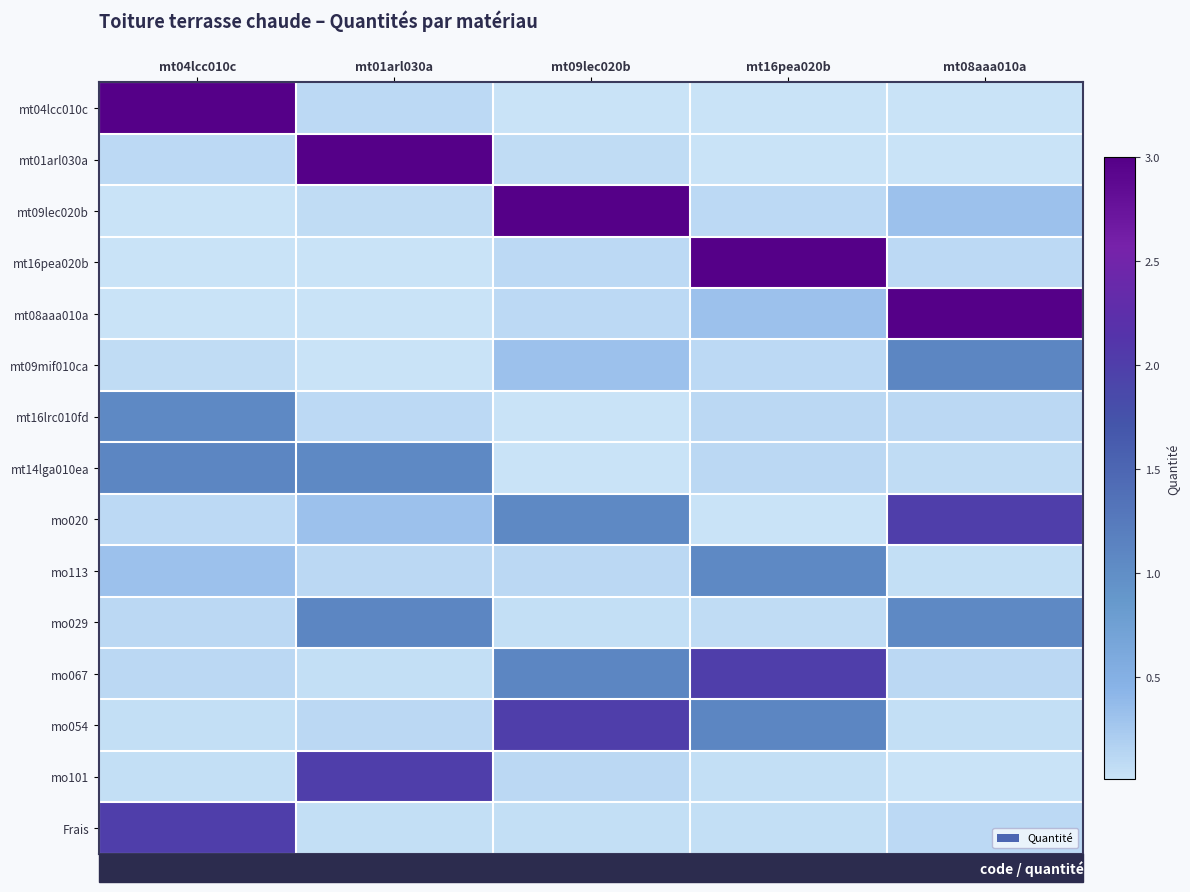

Reading left to right, what are all the values shown in this chart?

mt04lcc010c: mt04lcc010c=3.0	mt01arl030a=0.1	mt09lec020b=0.0	mt16pea020b=0.0	mt08aaa010a=0.0
mt01arl030a: mt04lcc010c=0.1	mt01arl030a=3.0	mt09lec020b=0.1	mt16pea020b=0.0	mt08aaa010a=0.0
mt09lec020b: mt04lcc010c=0.0	mt01arl030a=0.1	mt09lec020b=3.0	mt16pea020b=0.1	mt08aaa010a=0.3
mt16pea020b: mt04lcc010c=0.0	mt01arl030a=0.0	mt09lec020b=0.1	mt16pea020b=3.0	mt08aaa010a=0.1
mt08aaa010a: mt04lcc010c=0.0	mt01arl030a=0.0	mt09lec020b=0.1	mt16pea020b=0.3	mt08aaa010a=3.0
mt09mif010ca: mt04lcc010c=0.1	mt01arl030a=0.0	mt09lec020b=0.3	mt16pea020b=0.1	mt08aaa010a=1.1
mt16lrc010fd: mt04lcc010c=1.1	mt01arl030a=0.1	mt09lec020b=0.0	mt16pea020b=0.1	mt08aaa010a=0.1
mt14lga010ea: mt04lcc010c=1.1	mt01arl030a=1.1	mt09lec020b=0.0	mt16pea020b=0.1	mt08aaa010a=0.1
mo020: mt04lcc010c=0.1	mt01arl030a=0.3	mt09lec020b=1.1	mt16pea020b=0.0	mt08aaa010a=2.0
mo113: mt04lcc010c=0.3	mt01arl030a=0.1	mt09lec020b=0.1	mt16pea020b=1.1	mt08aaa010a=0.1
mo029: mt04lcc010c=0.1	mt01arl030a=1.1	mt09lec020b=0.1	mt16pea020b=0.1	mt08aaa010a=1.1
mo067: mt04lcc010c=0.1	mt01arl030a=0.1	mt09lec020b=1.1	mt16pea020b=2.0	mt08aaa010a=0.1
mo054: mt04lcc010c=0.1	mt01arl030a=0.1	mt09lec020b=2.0	mt16pea020b=1.1	mt08aaa010a=0.1
mo101: mt04lcc010c=0.1	mt01arl030a=2.0	mt09lec020b=0.1	mt16pea020b=0.1	mt08aaa010a=0.0
Frais: mt04lcc010c=2.0	mt01arl030a=0.1	mt09lec020b=0.1	mt16pea020b=0.1	mt08aaa010a=0.1